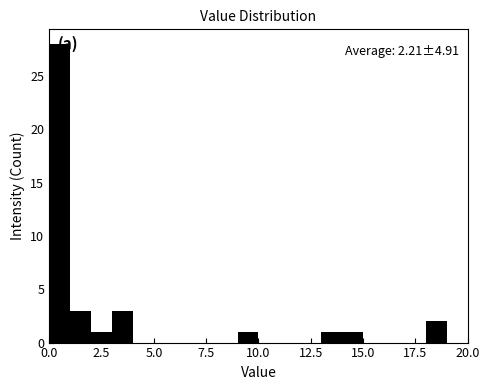

Around what value on the x-axis is the tallest bar? Give the approximate position of its centre, as read against the axis.

0.5